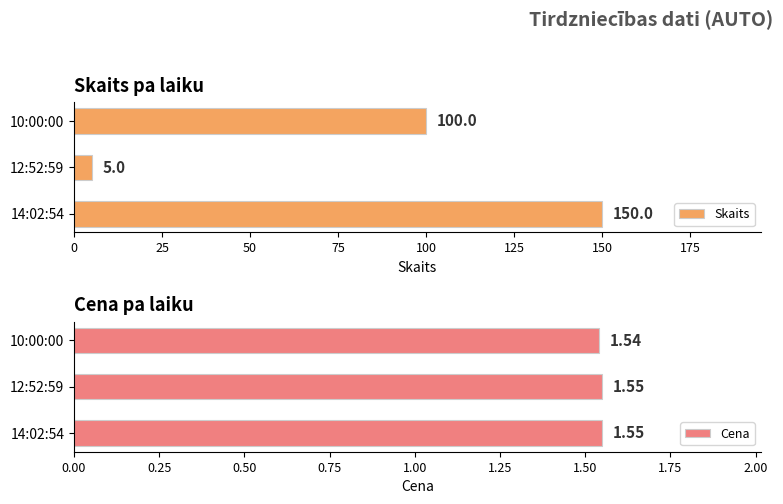

Reading left to right, transcribe all the data shown in this chart.

Skaits: 150.0	5.0	100.0
Cena: 1.6	1.6	1.5